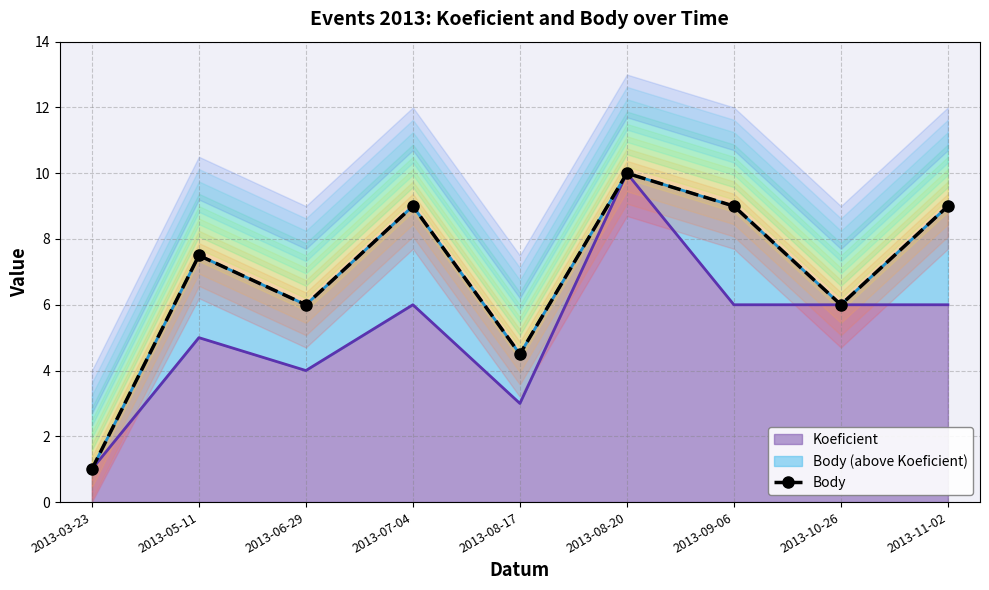

How many data points are above 7?

5